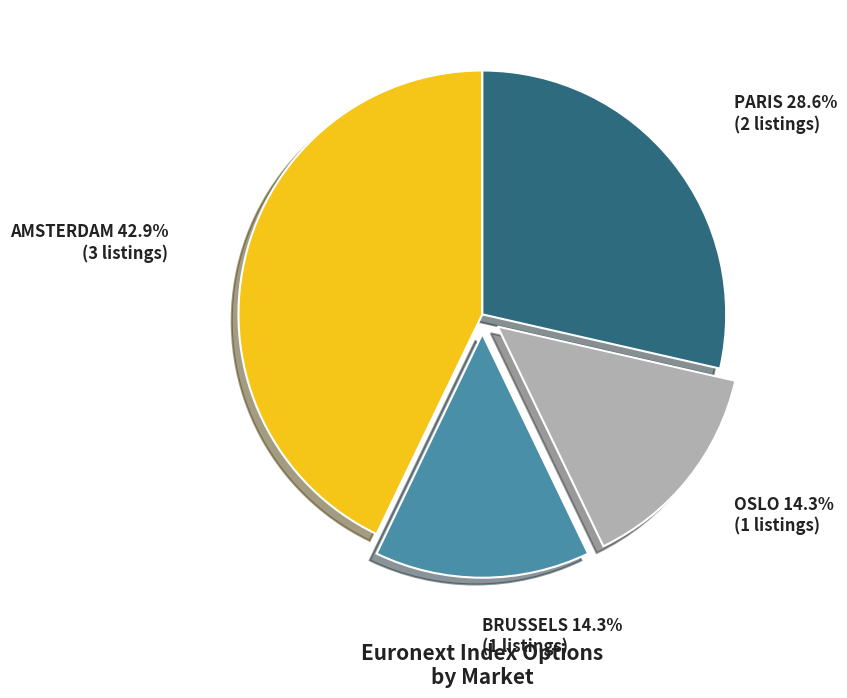

To the nearest percent, what is the average slice percentage?

25%